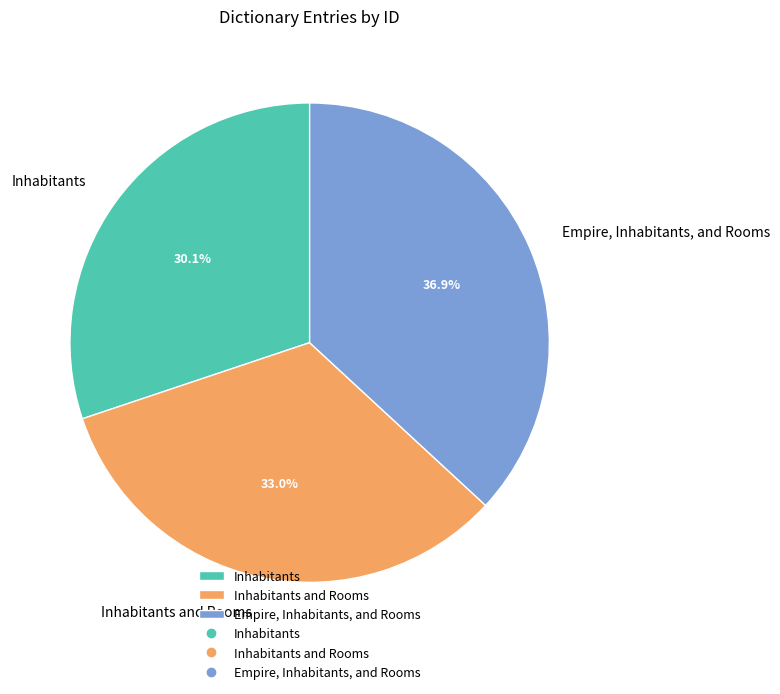

Count the number of slices in the pie.

3